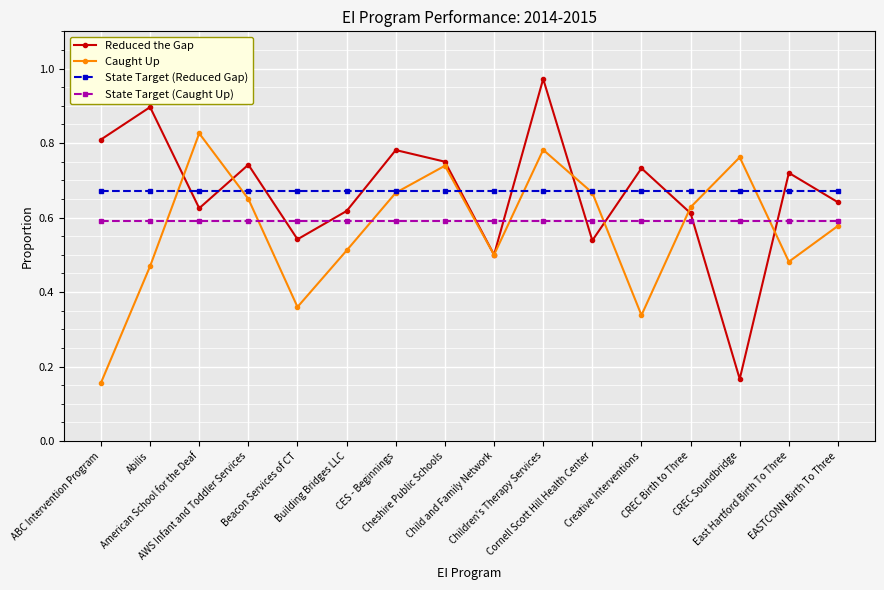

What is the difference between the Reduced the Gap values at CREC Birth to Three and Child and Family Network?

0.1